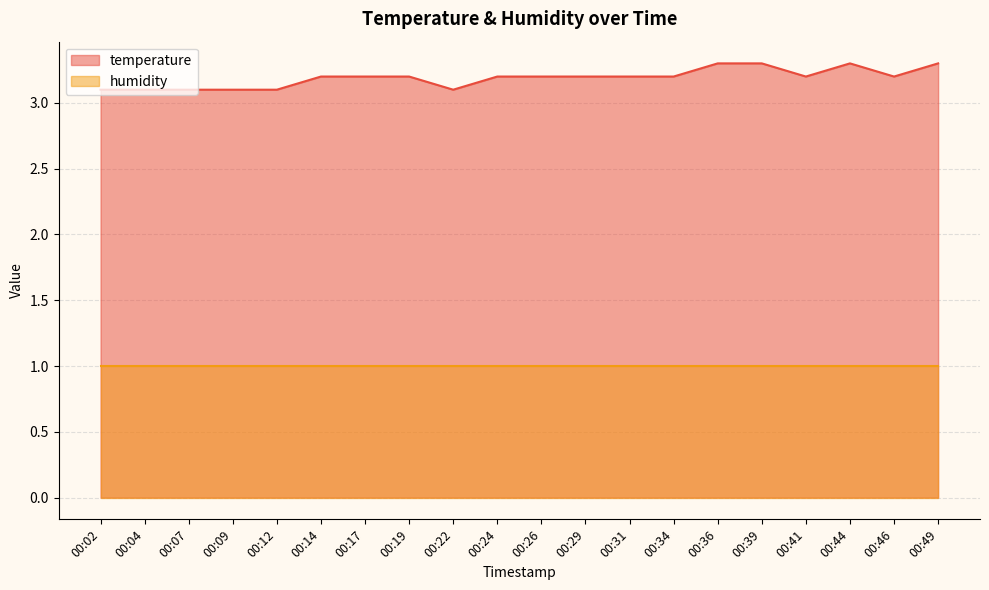

Does the chart display data point markers on the line(s)?

No